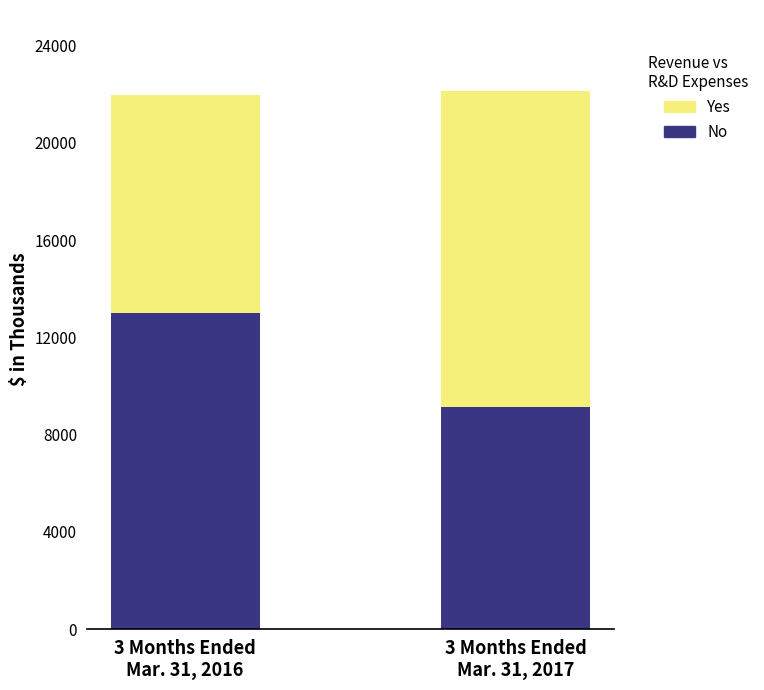

List the labels in order of No value, largest first.

3 Months Ended
Mar. 31, 2016, 3 Months Ended
Mar. 31, 2017